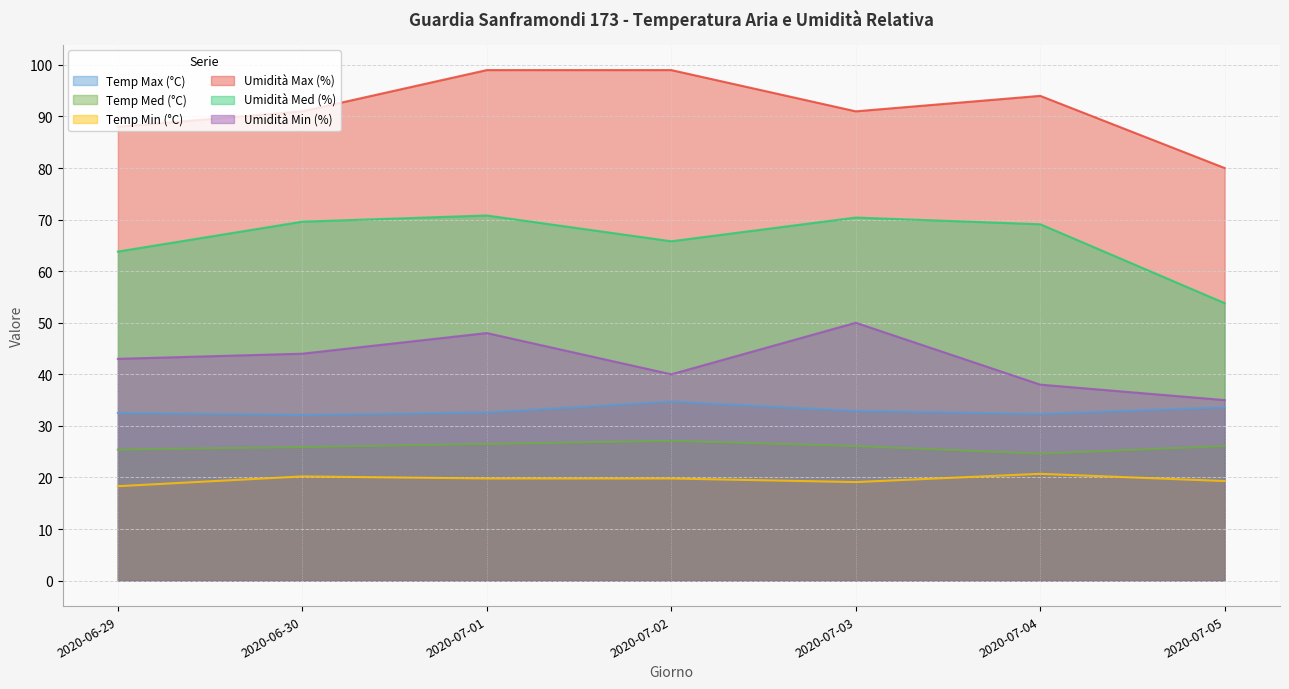

Reading left to right, list all the values displayed in this chart.

Temp Max (°C): 32.5	32.1	32.6	34.7	32.9	32.3	33.6
Temp Med (°C): 25.4	25.9	26.5	27.1	26.1	24.6	26.1
Temp Min (°C): 18.3	20.2	19.8	19.8	19.1	20.7	19.3
Umidità Max (%): 88.0	91.0	99.0	99.0	91.0	94.0	80.0
Umidità Med (%): 63.8	69.6	70.8	65.8	70.4	69.1	53.8
Umidità Min (%): 43.0	44.0	48.0	40.0	50.0	38.0	35.0